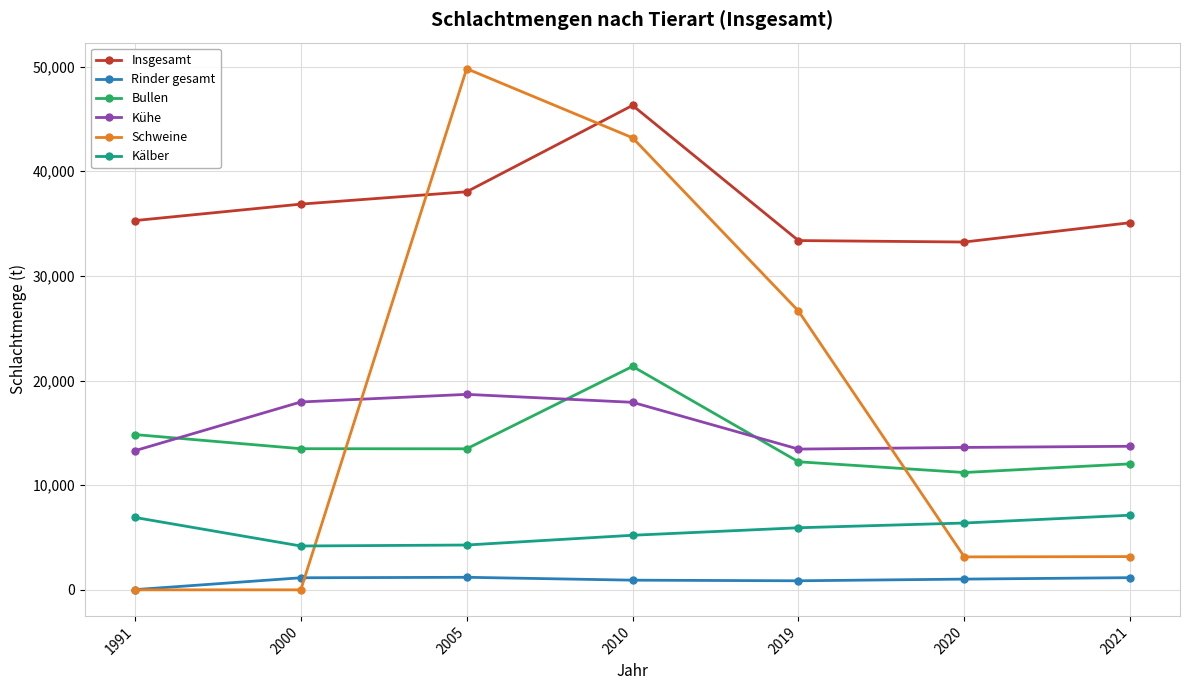

What is the greatest value displayed?

49798